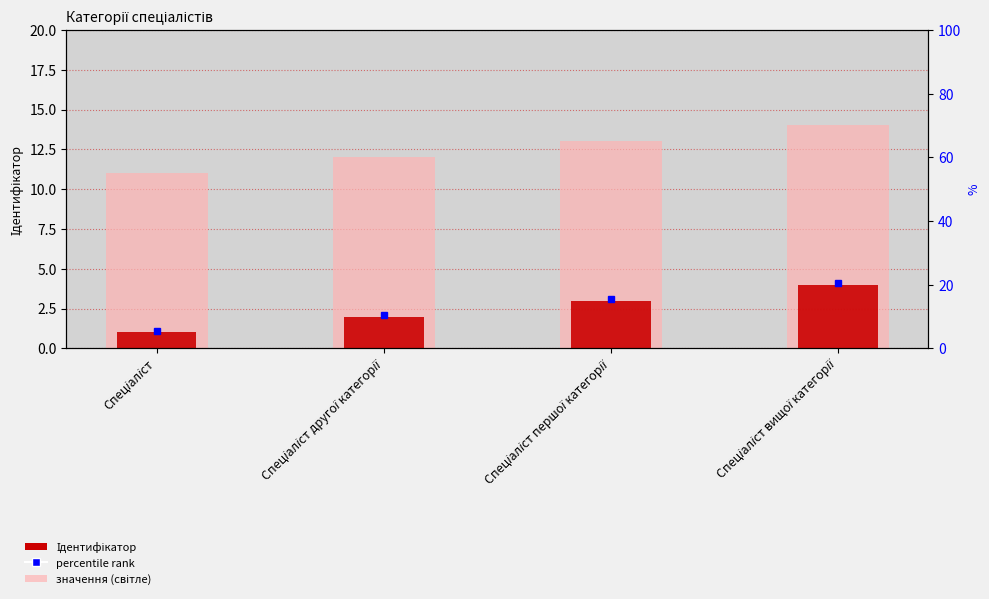

What is the label of the 2nd bar from the left?

Спеціаліст другої категорії